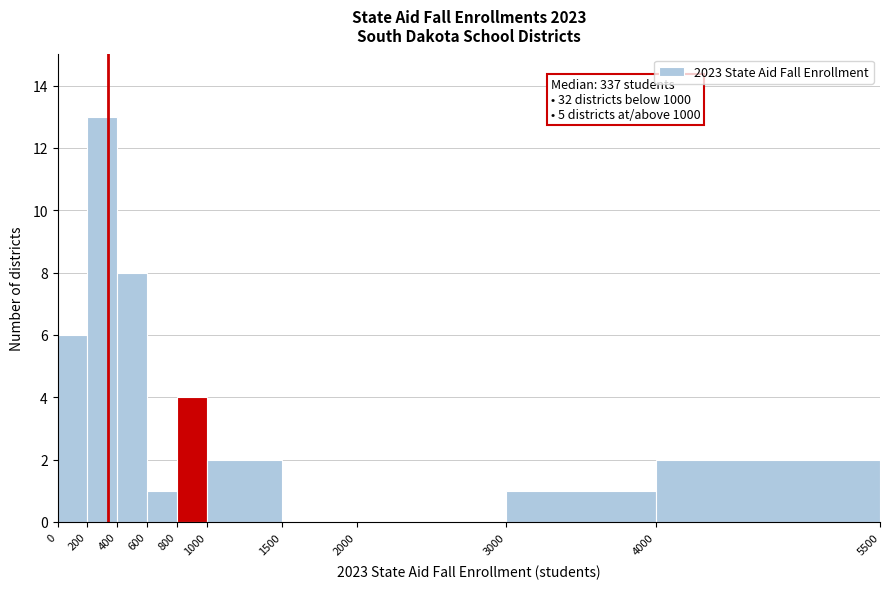

Which range on the x-axis has the tallest bar?

200 to 400